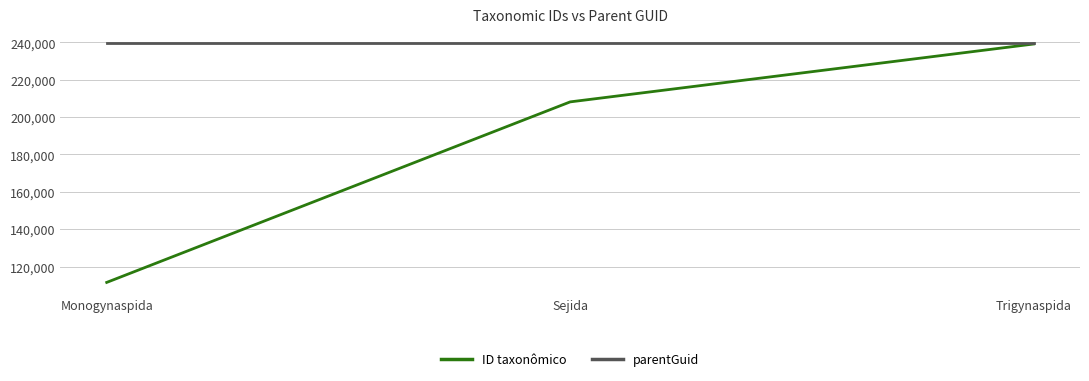

What is the difference between the ID taxonômico values at Monogynaspida and Sejida?

96611